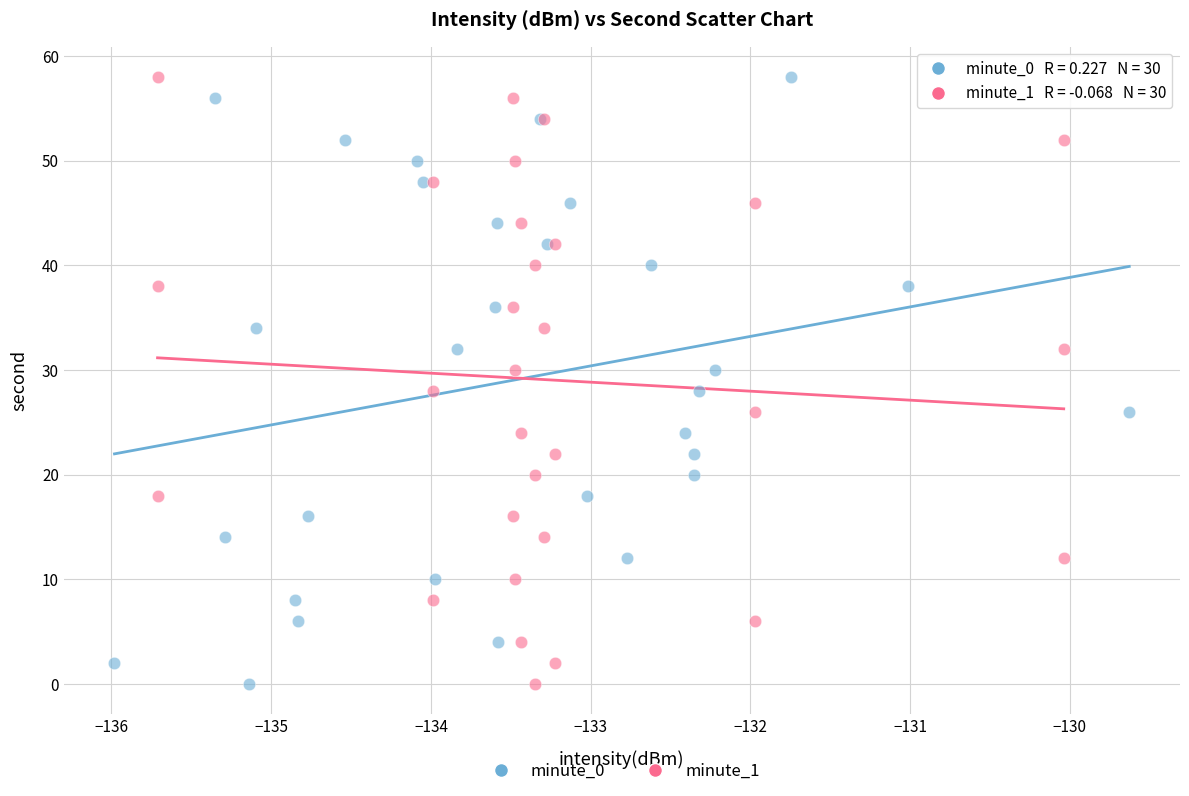

What are all the series names shown in the legend?

minute_0, minute_1